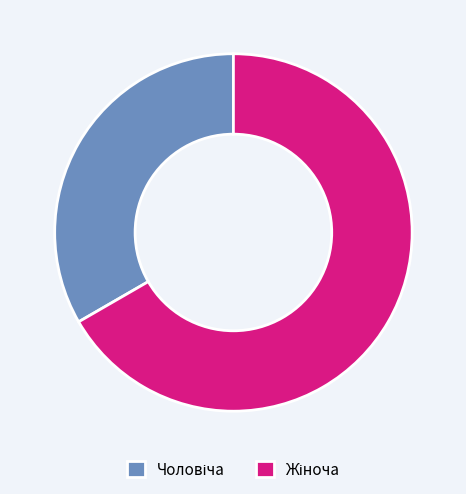

Count the number of slices in the pie.

2